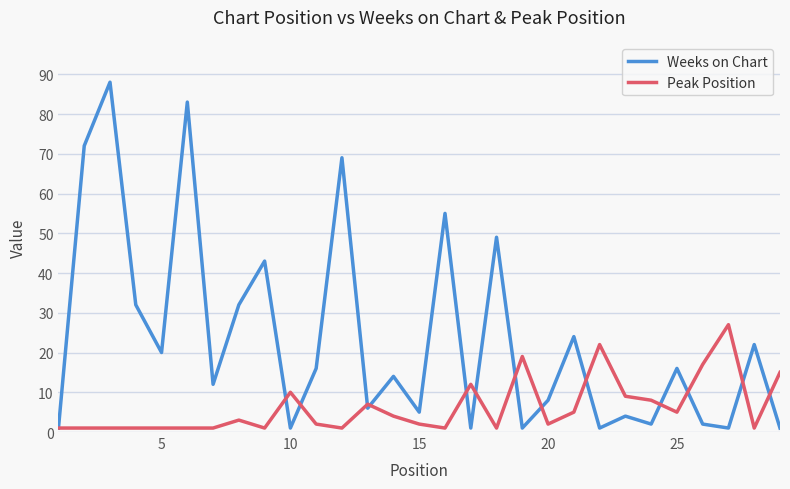

List the series in order of their overall mean, lowest first.

Peak Position, Weeks on Chart